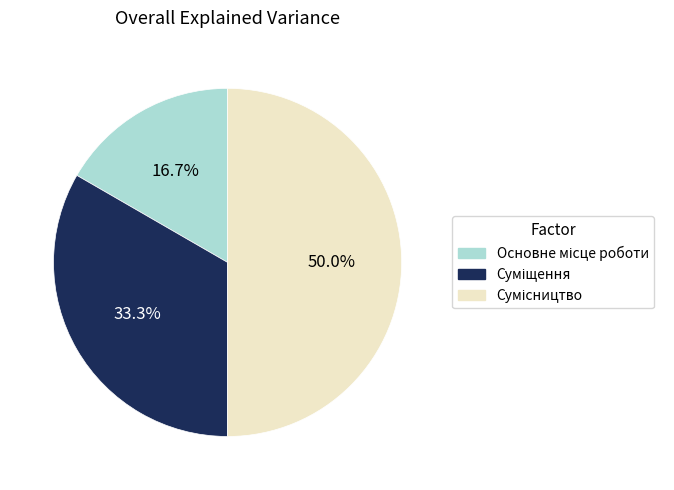

How many slices are in this pie chart?

3